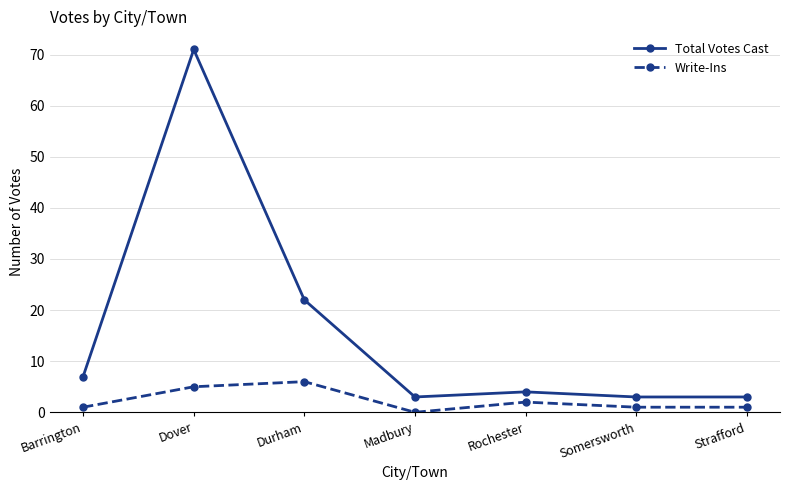

True or false: Write-Ins and Total Votes Cast cross at least once.

False